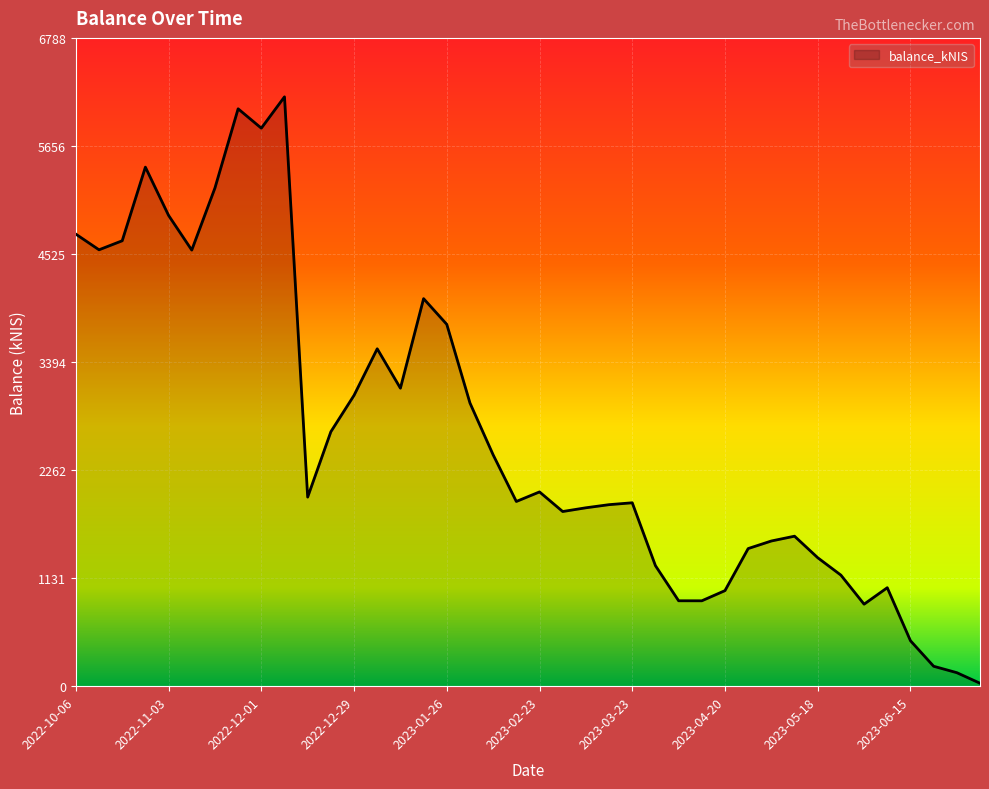

What is the maximum value shown in the chart?

6170.9